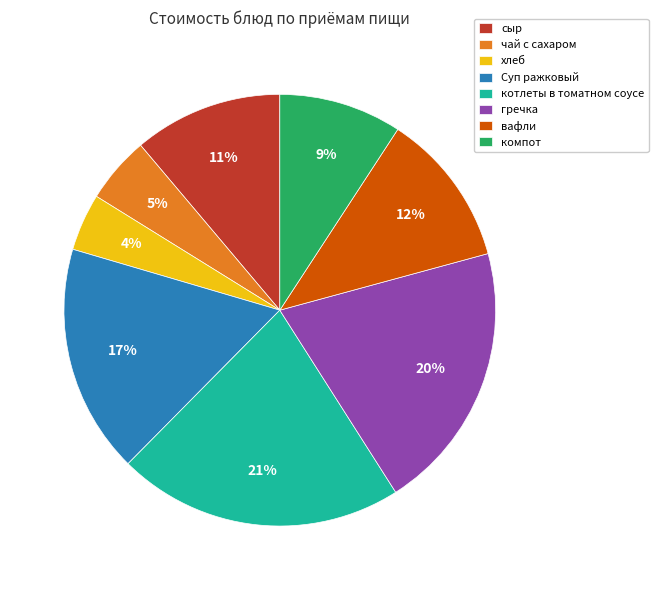

What is the ratio of the value at компот to the value at Суп ражковый?

0.5